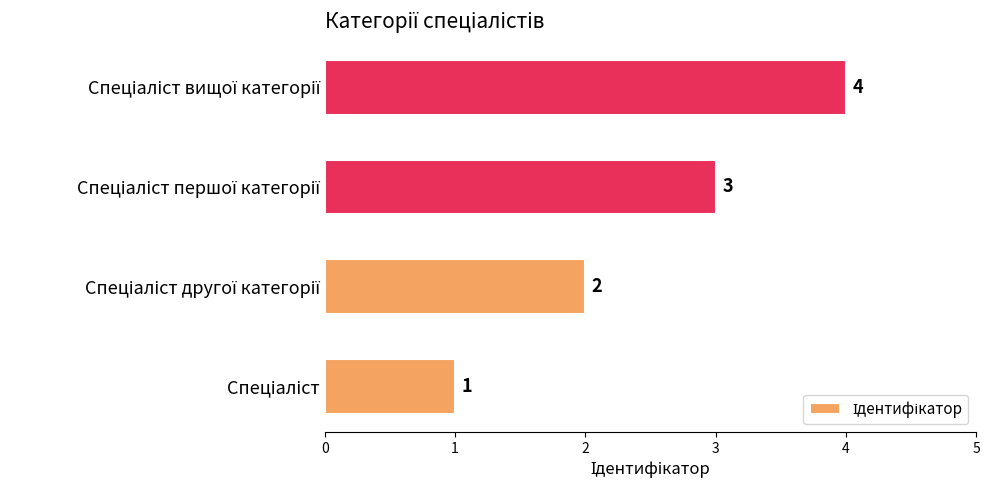

How many values are between 2 and 4?

3